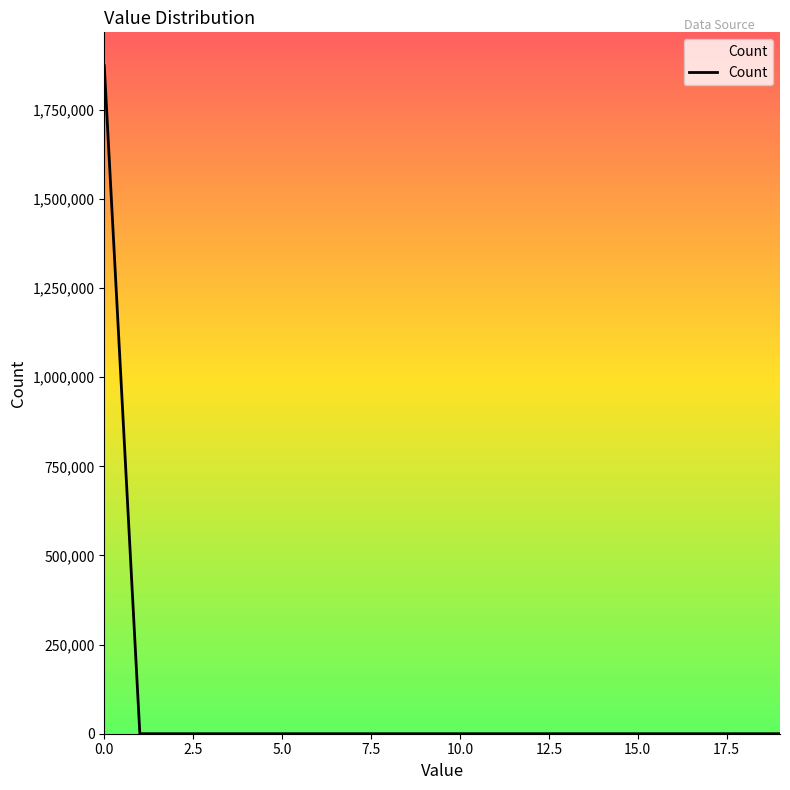

Is this an area chart (filled region under the line)?

No